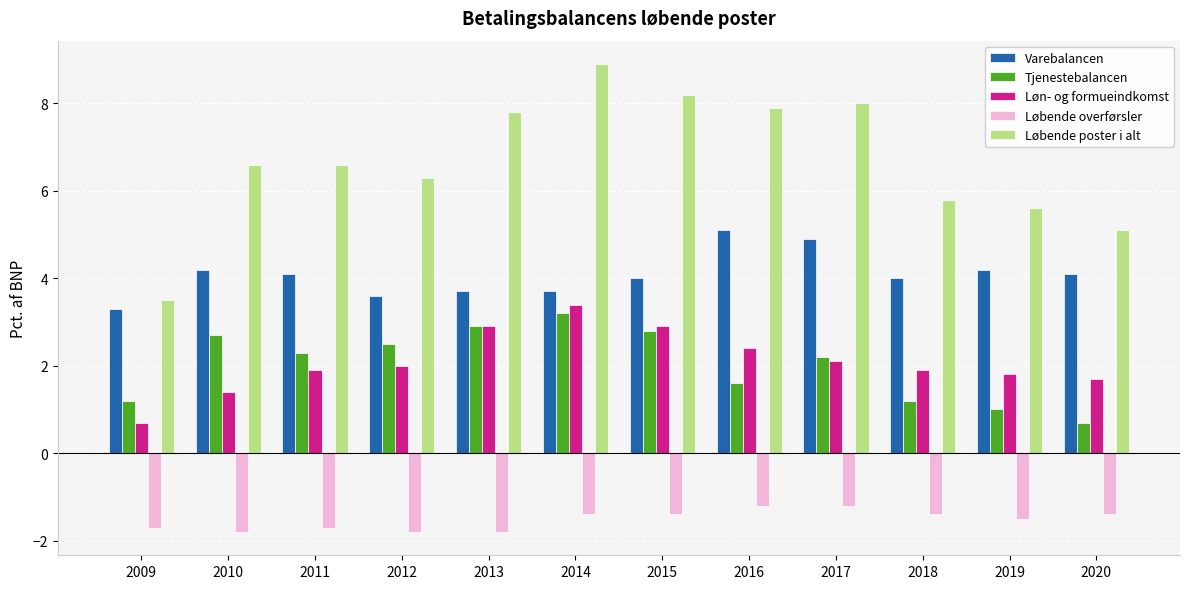

Reading left to right, transcribe all the data shown in this chart.

Varebalancen: 3.3	4.2	4.1	3.6	3.7	3.7	4.0	5.1	4.9	4.0	4.2	4.1
Tjenestebalancen: 1.2	2.7	2.3	2.5	2.9	3.2	2.8	1.6	2.2	1.2	1.0	0.7
Løn- og formueindkomst: 0.7	1.4	1.9	2.0	2.9	3.4	2.9	2.4	2.1	1.9	1.8	1.7
Løbende overførsler: -1.7	-1.8	-1.7	-1.8	-1.8	-1.4	-1.4	-1.2	-1.2	-1.4	-1.5	-1.4
Løbende poster i alt: 3.5	6.6	6.6	6.3	7.8	8.9	8.2	7.9	8.0	5.8	5.6	5.1